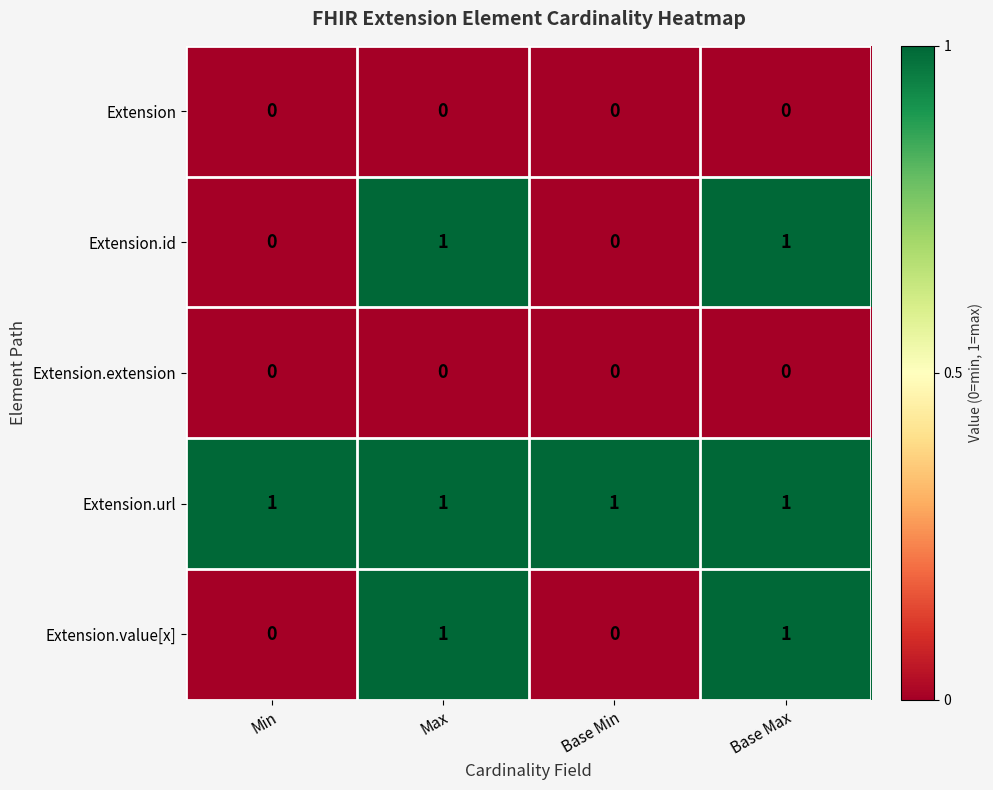

The Extension series shows 0 at Min. True or false?

True